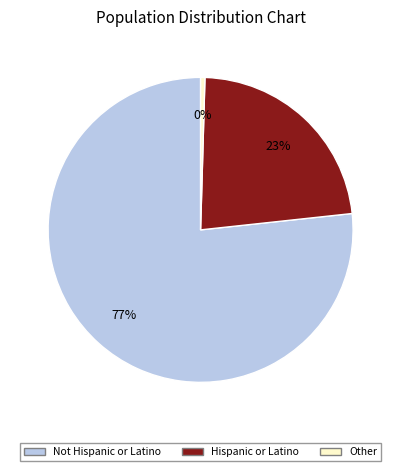

Is there a majority slice in this chart?

Yes